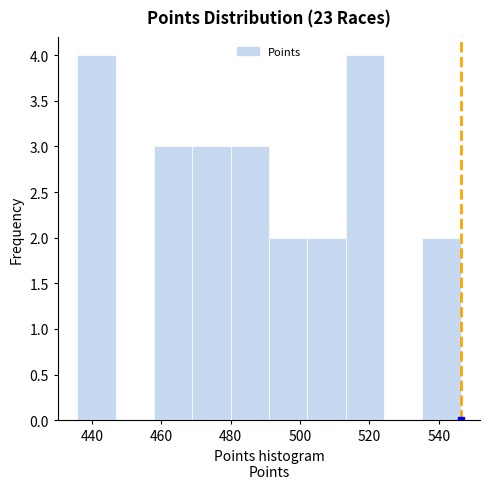

How tall is the bar that spans 458 to 468 on the x-axis? Neither the bar edges nor the heights are printed on the chart, so give them approximately, as read against the axes.

3